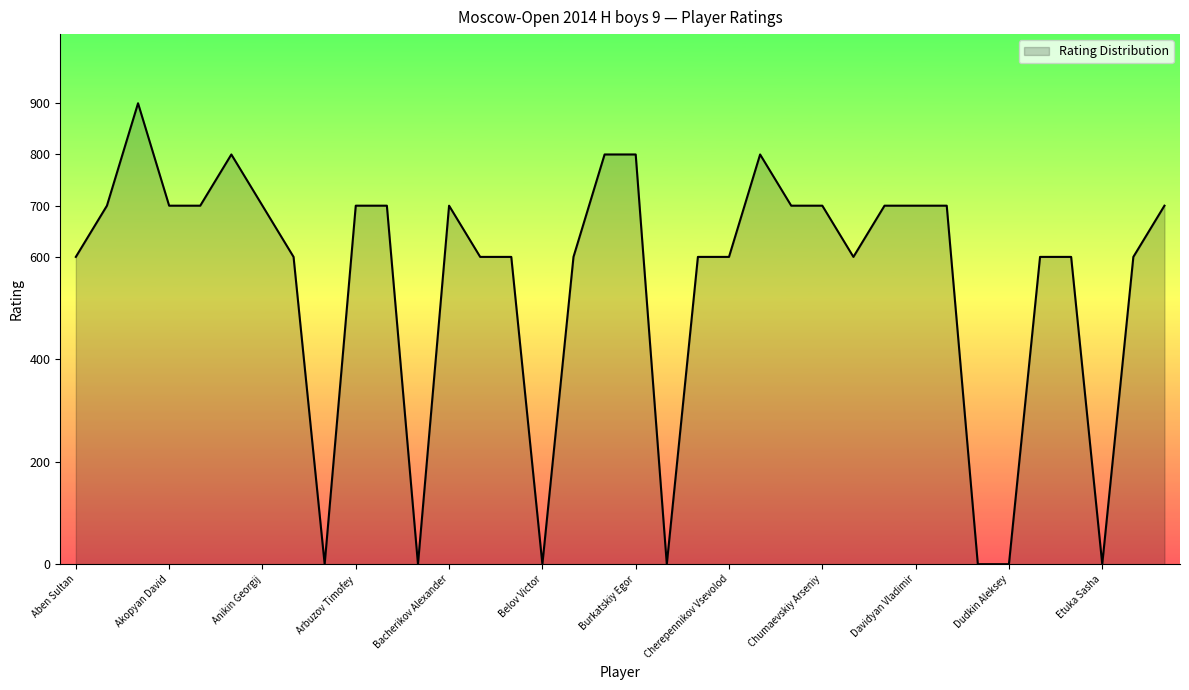

True or false: there are more than 2 points higher than both neighbors.

True